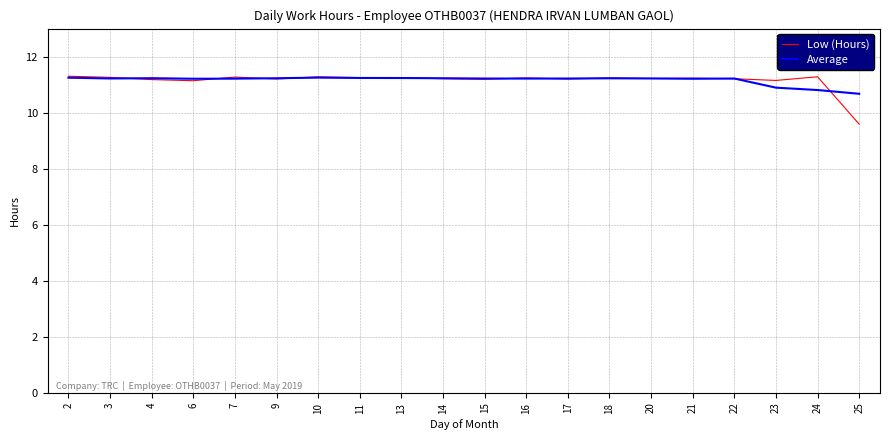

What is the maximum value shown in the chart?

11.3